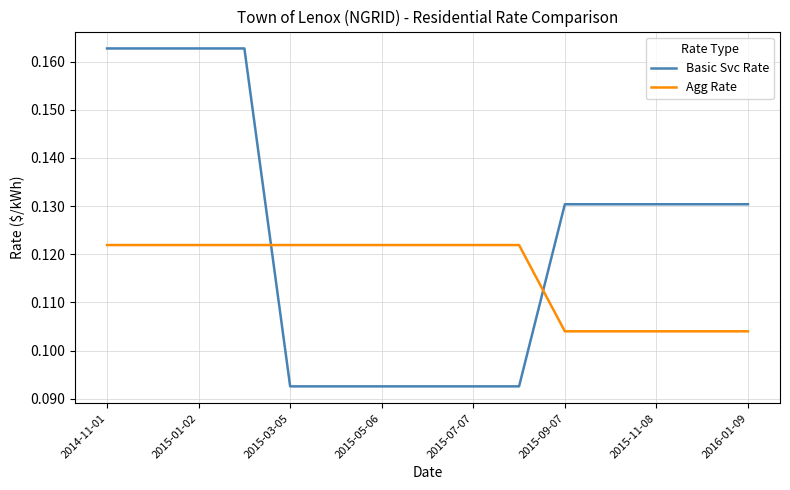

At how many categories does at least one series exceed 0?

15